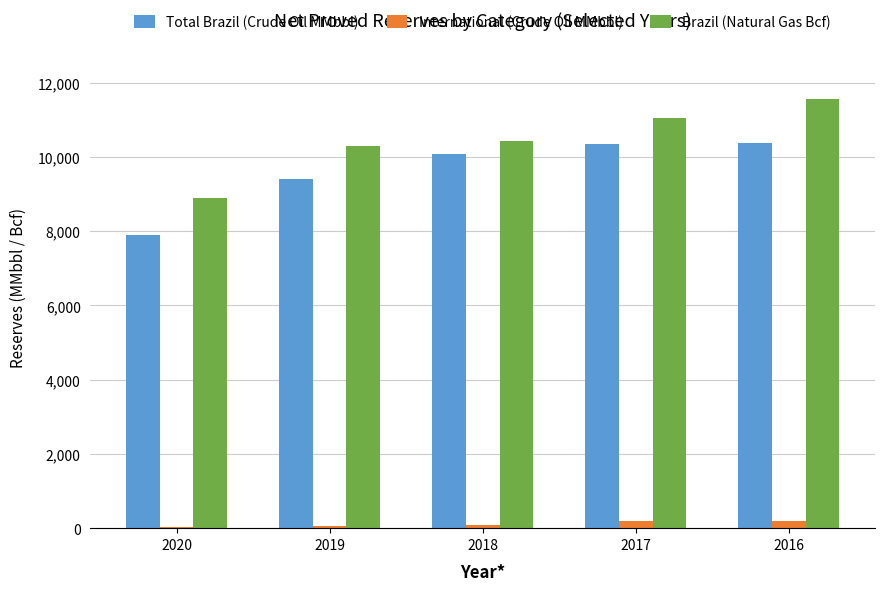

Count the number of data series in this chart.

3